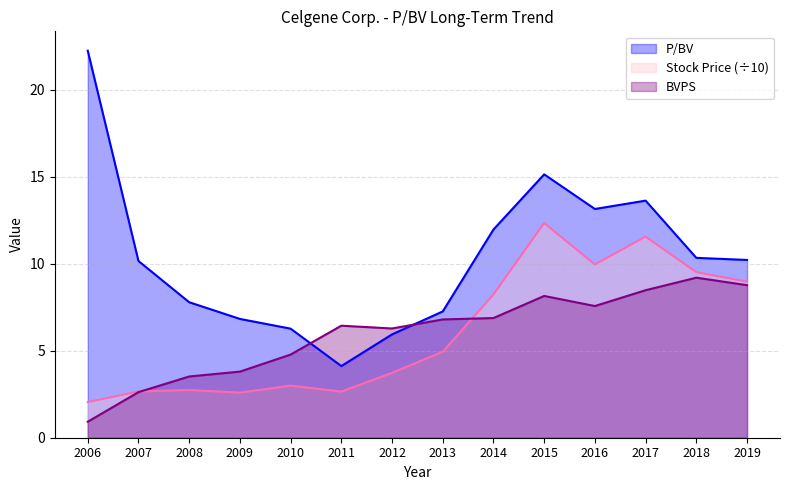

Between which two adjacent categories do BVPS and Stock Price first intersect?

2007 and 2008